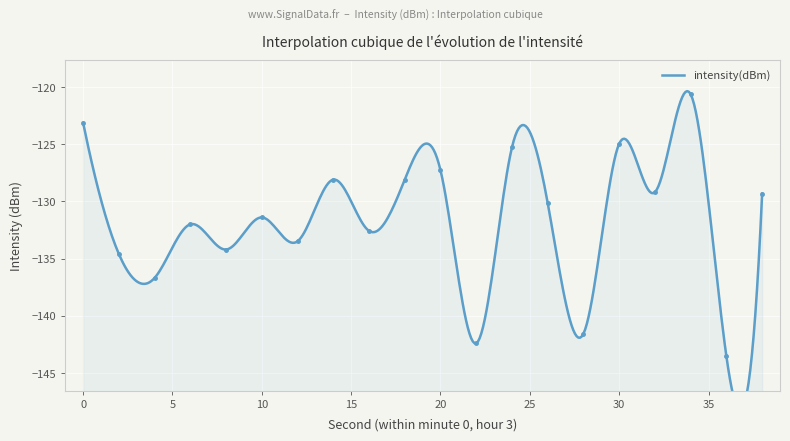

Which has a higher value, 10 or 4?

10